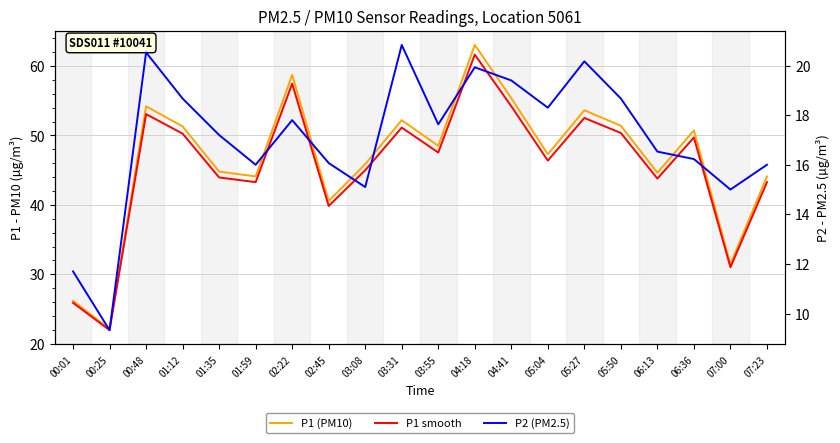

Where does the P1 (smooth) series first go above 47?

00:48